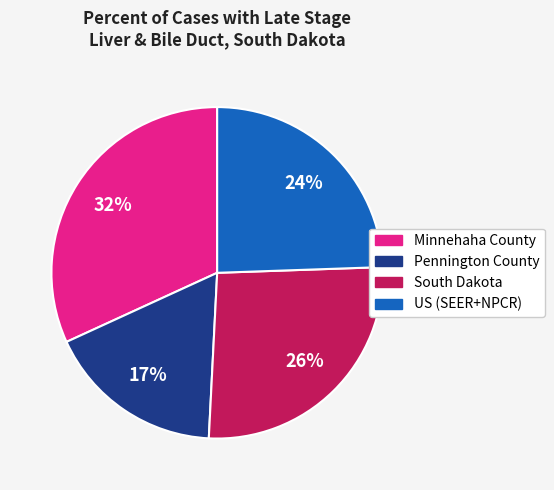

Is the sum of Minnehaha County and US (SEER+NPCR) greater than half?

Yes